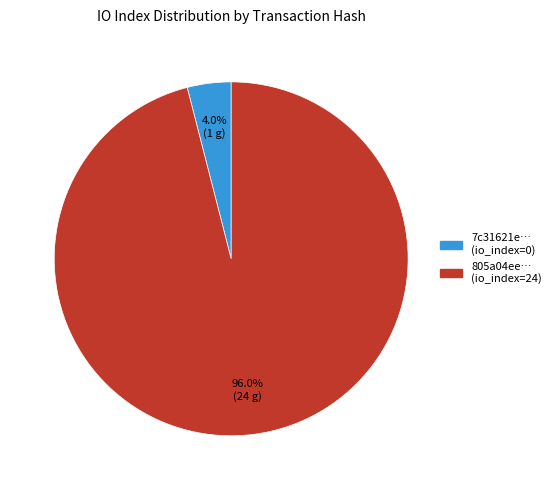

How many segments does this pie chart have?

2